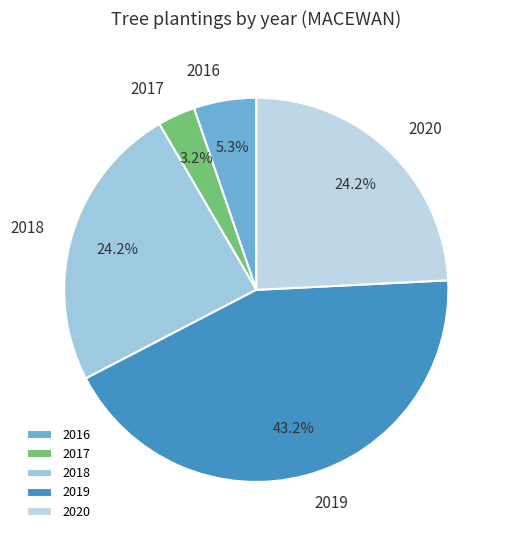

Combined, do 2019 and 2016 account for over 50%?

No